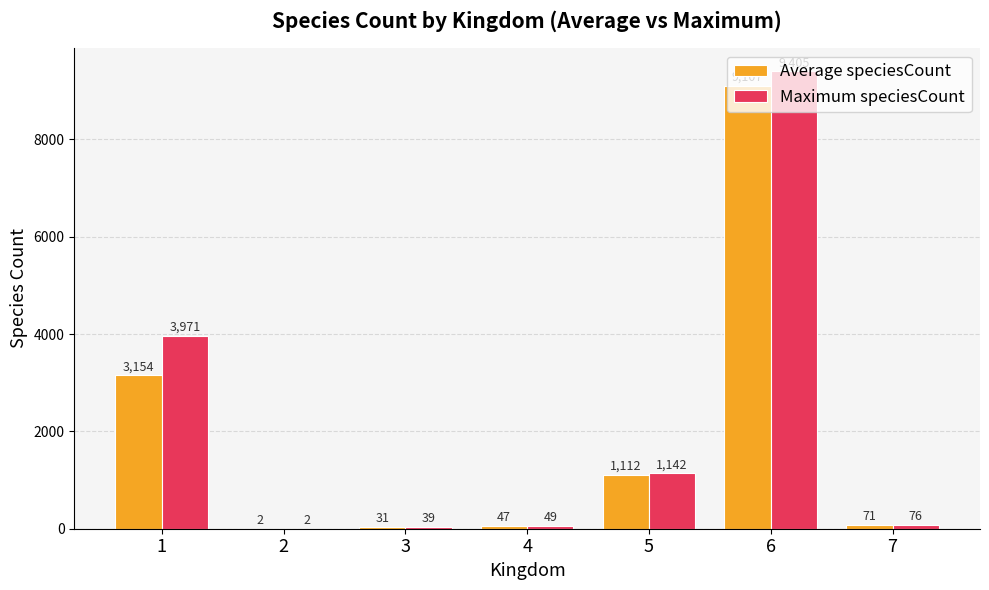

What is the difference between the Average speciesCount values at 4 and 6?

9060.2